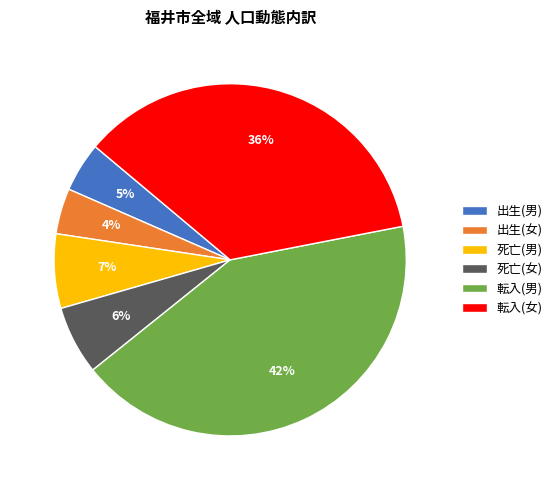

The 出生(男) slice represents 5% of the pie. True or false?

True